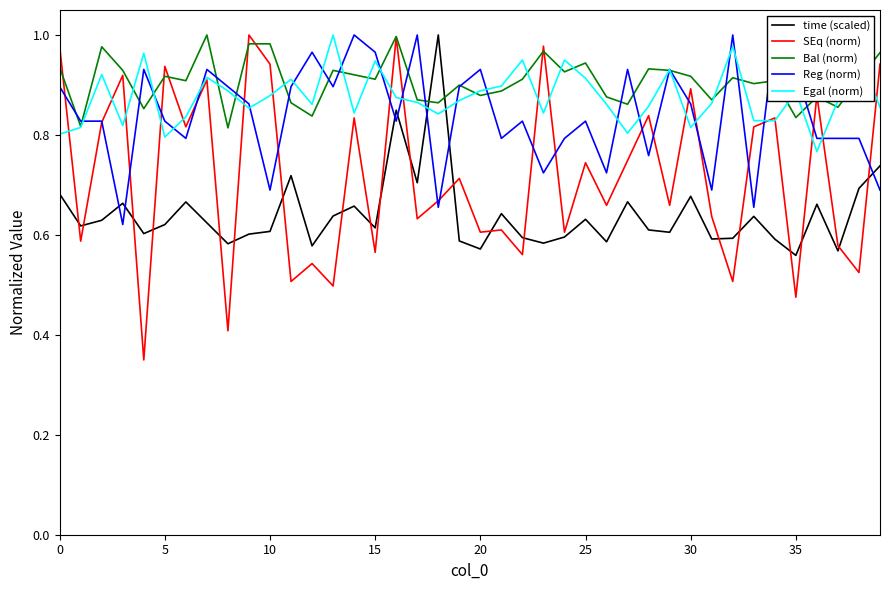

At which label does SEq (norm) reach its peak?

9